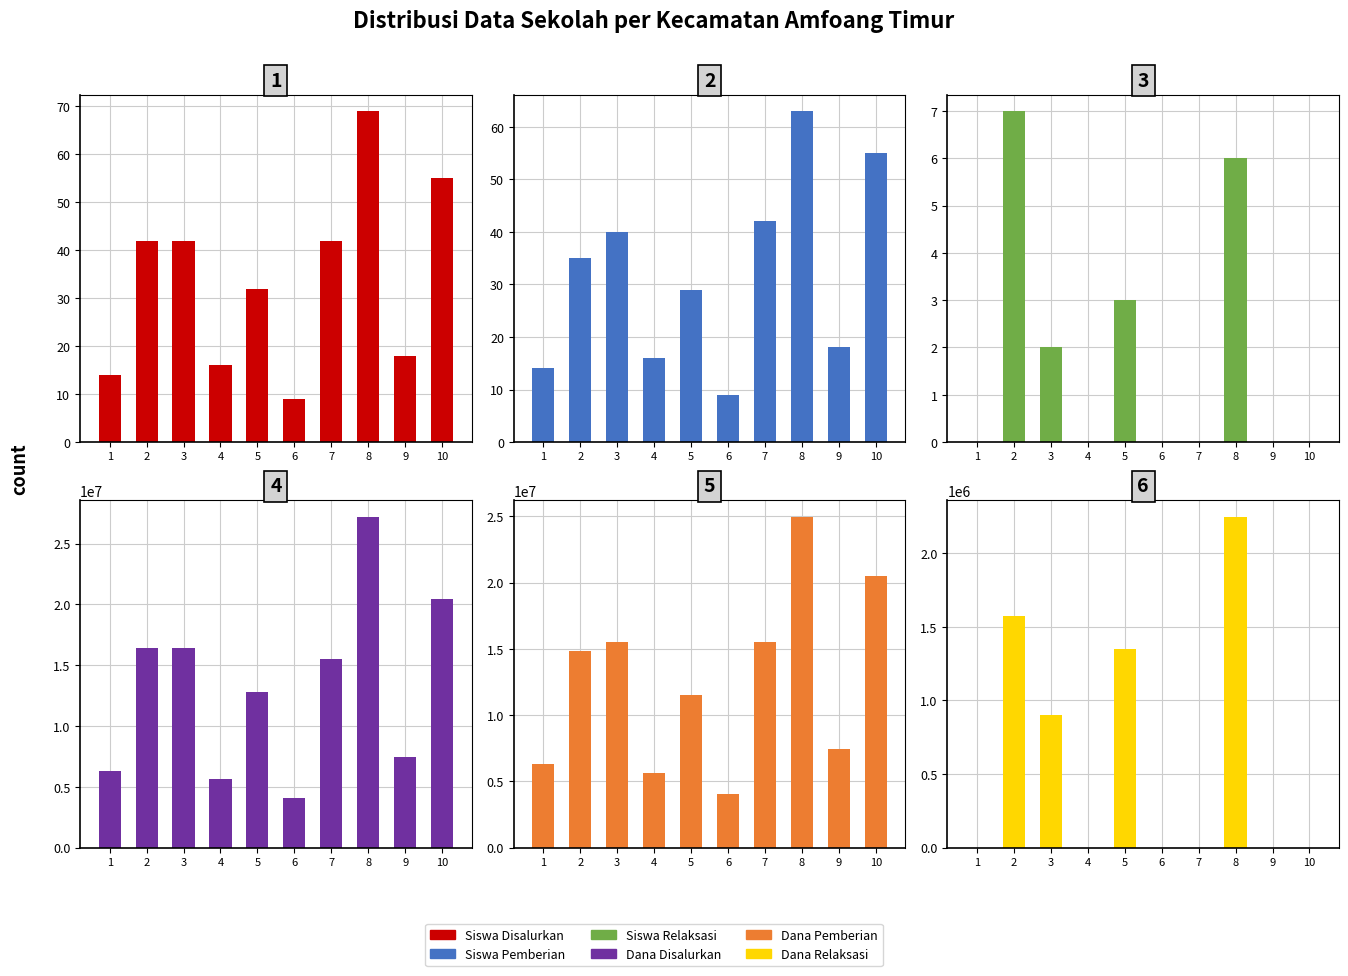

What are all the series names shown in the legend?

Siswa Disalurkan, Siswa Pemberian, Siswa Relaksasi, Dana Disalurkan, Dana Pemberian, Dana Relaksasi